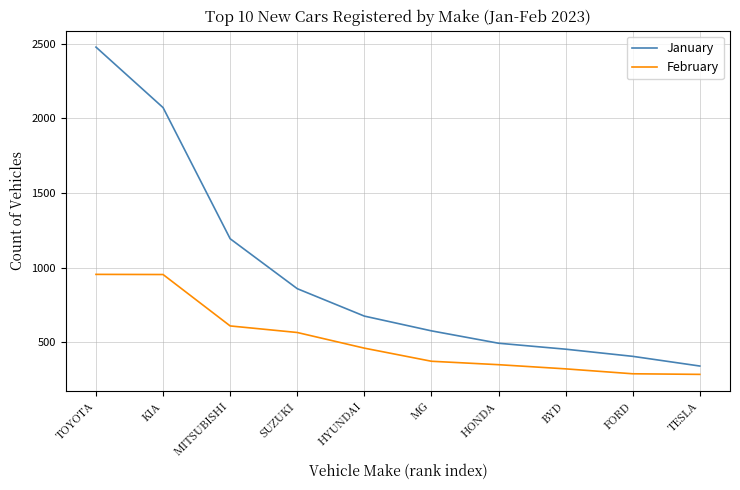

The value of January at BYD is 452. True or false?

True